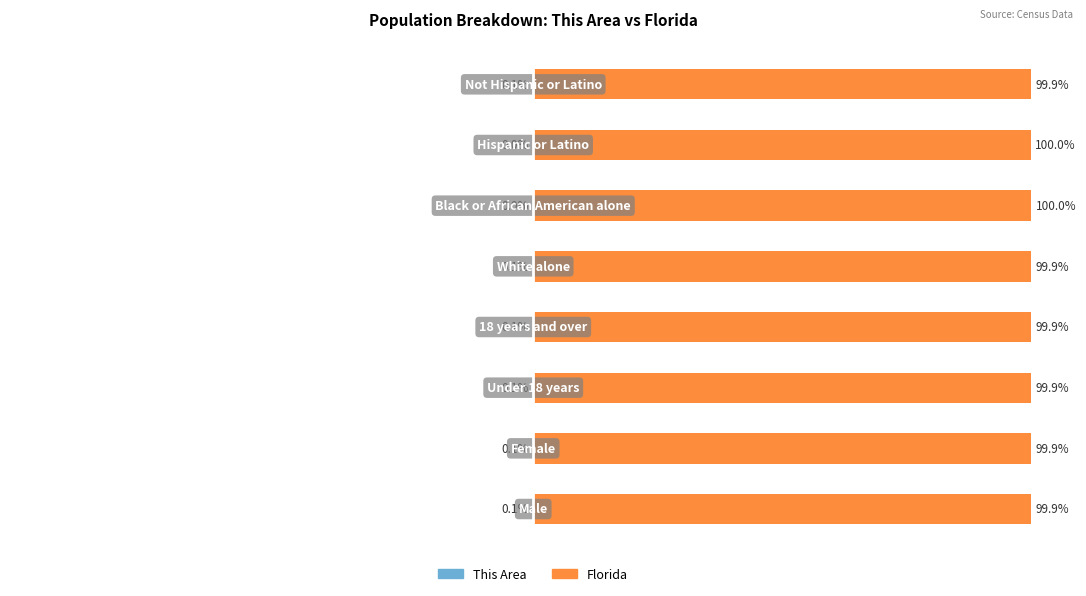

Between 0 and 1, which series saw the biggest shift?

This Area